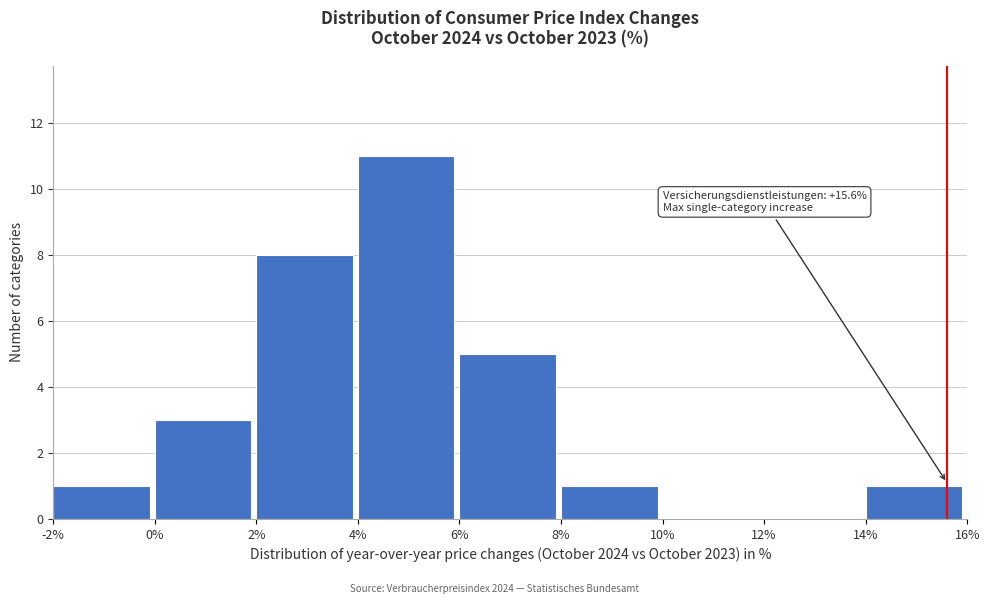

Which range on the x-axis has the tallest bar?

4% to 6%